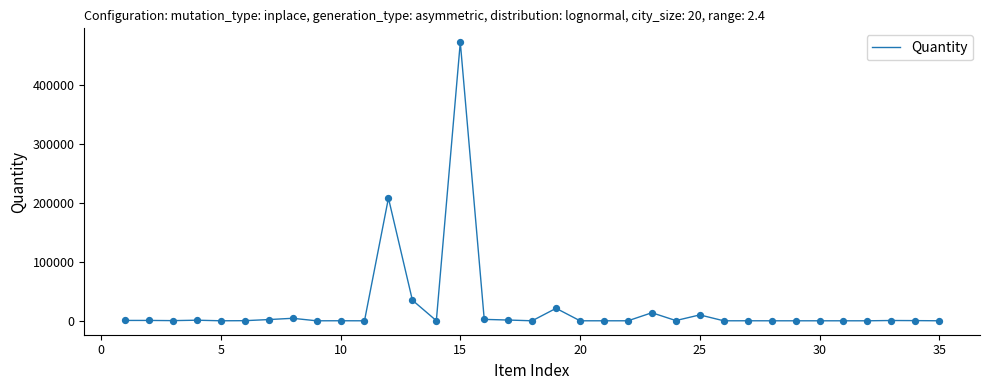

What is the difference between the maximum and minimum values?

472828